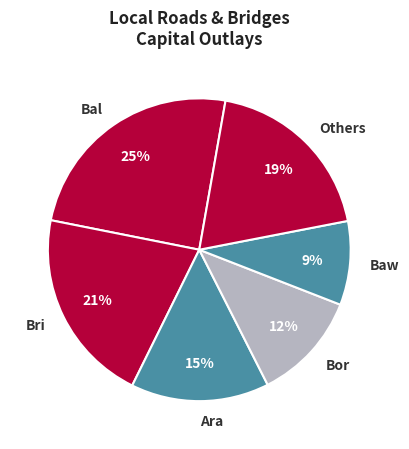

True or false: Bal accounts for 25% of the total.

True